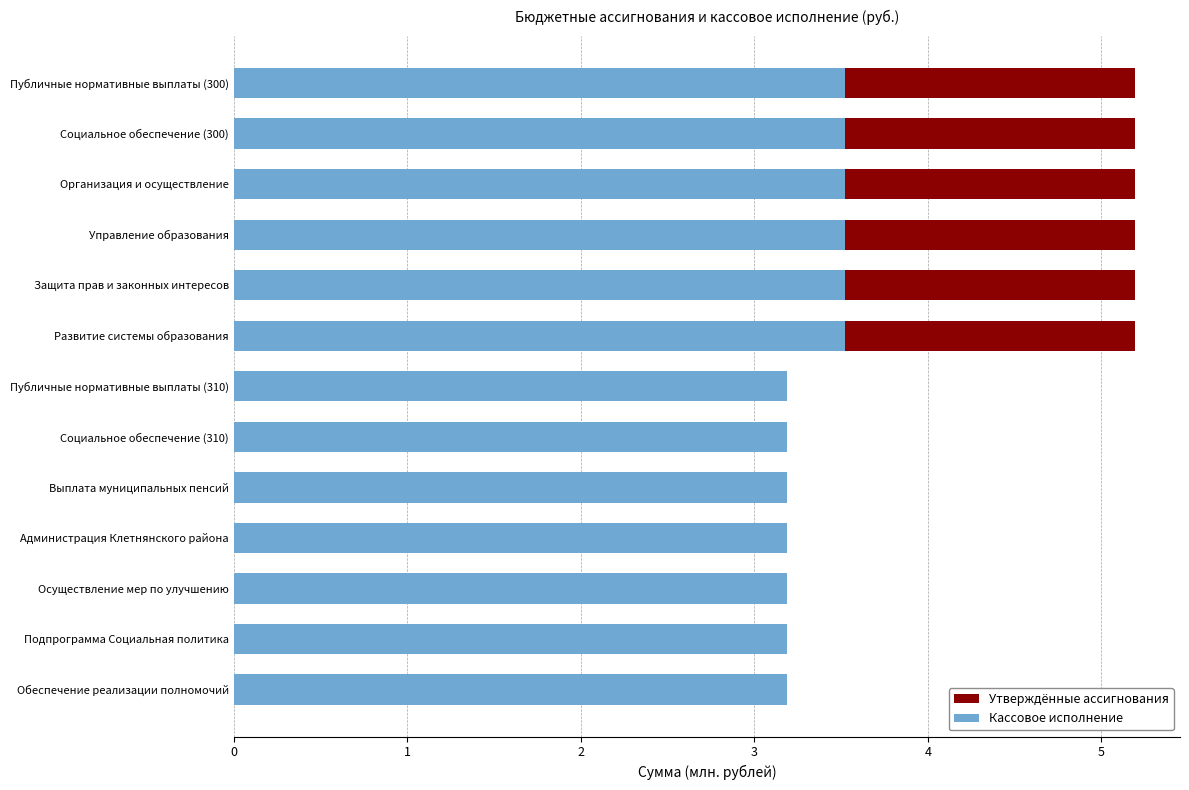

Does the chart contain any negative values?

No